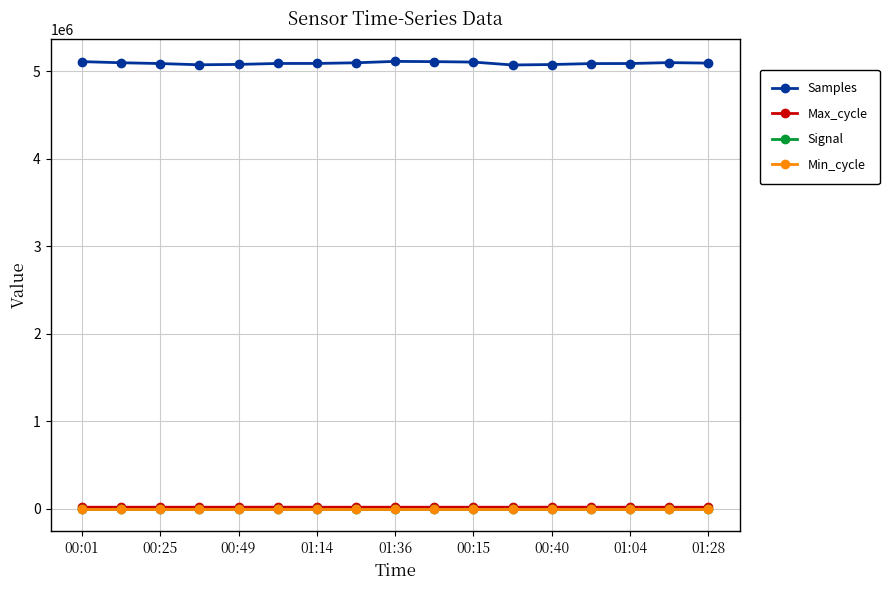

Which series has the widest spread of values?

Samples